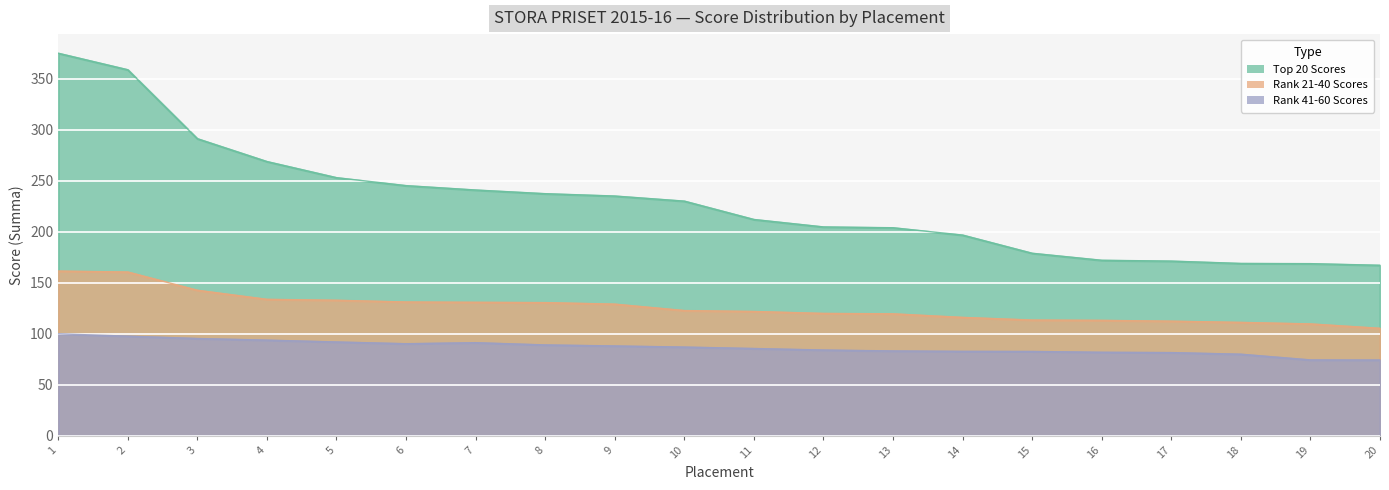

Reading left to right, extract all data points from this chart.

Top 20 Scores: 374.9	358.7	291.1	268.7	252.9	245.1	240.8	237.2	234.9	229.9	211.9	204.6	203.8	196.6	178.8	171.9	171.1	168.8	168.6	167.0
Rank 21-40 Scores: 161.3	160.4	142.5	133.6	132.7	131.0	130.7	130.4	128.9	122.6	121.7	119.8	119.4	115.9	113.3	113.0	112.2	111.0	109.5	105.2
Rank 41-60 Scores: 99.8	97.5	95.2	93.6	91.8	90.1	91.1	88.9	87.9	86.8	85.4	83.9	83.0	82.6	82.5	81.7	81.4	79.8	74.2	74.1